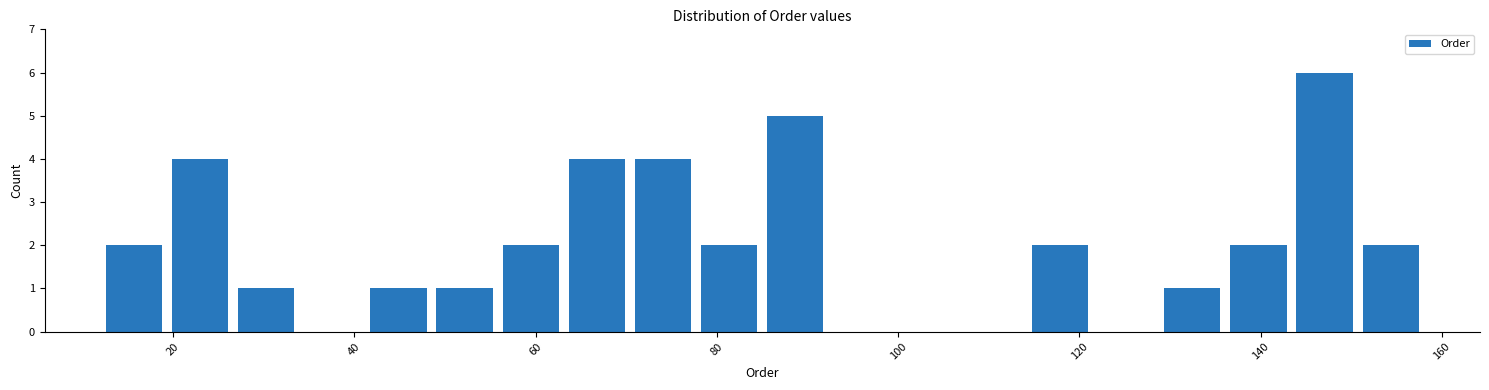

Around what value on the x-axis is the tallest bar? Give the approximate position of its centre, as read against the axis.

148